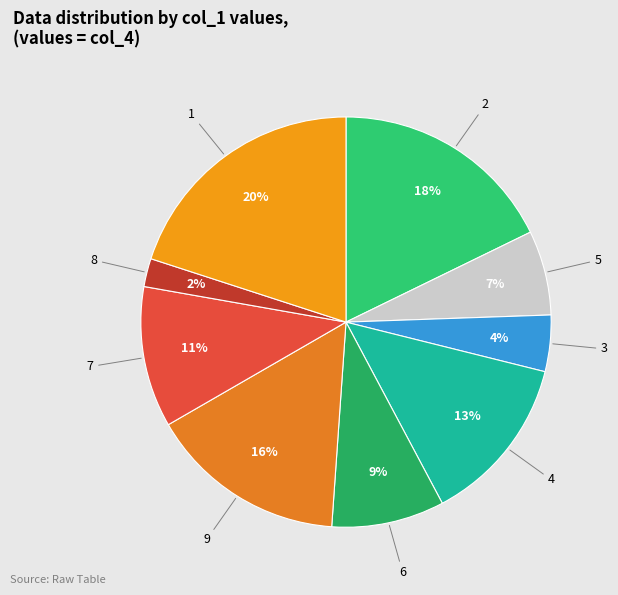

Combined, do 6 and 7 account for over 50%?

No